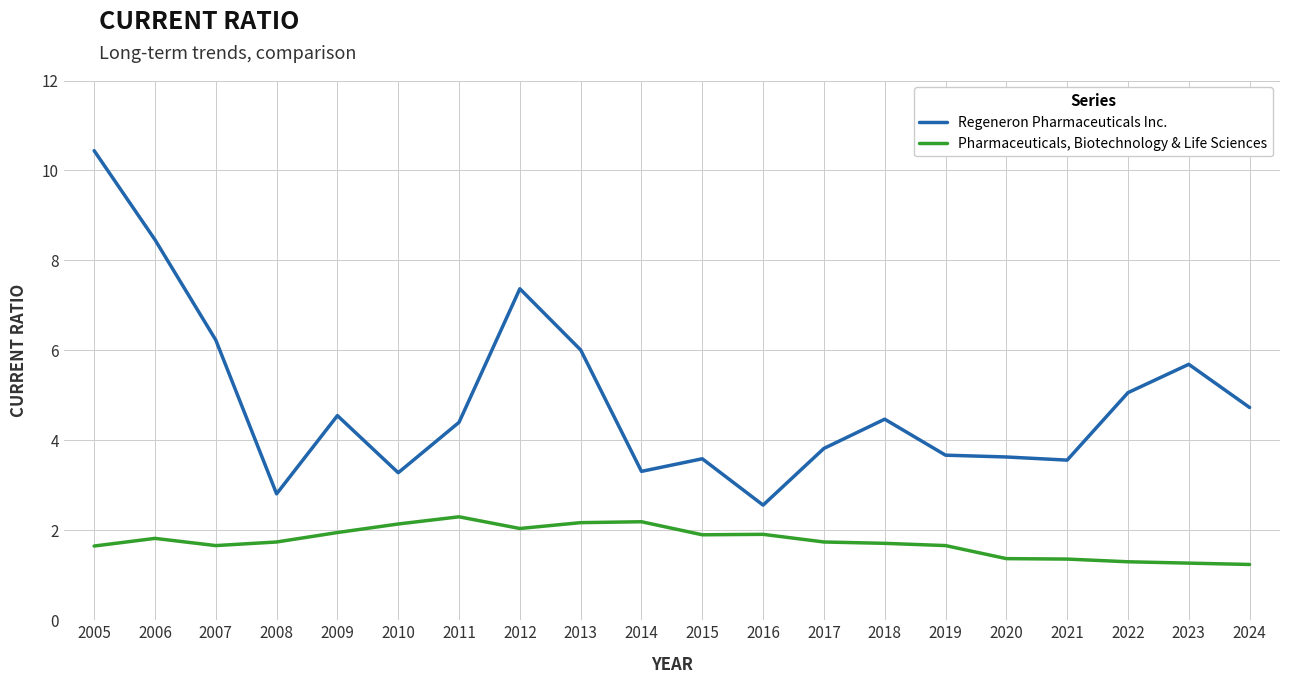

The value of Regeneron Pharmaceuticals Inc. at 2009 is 4.5. True or false?

True